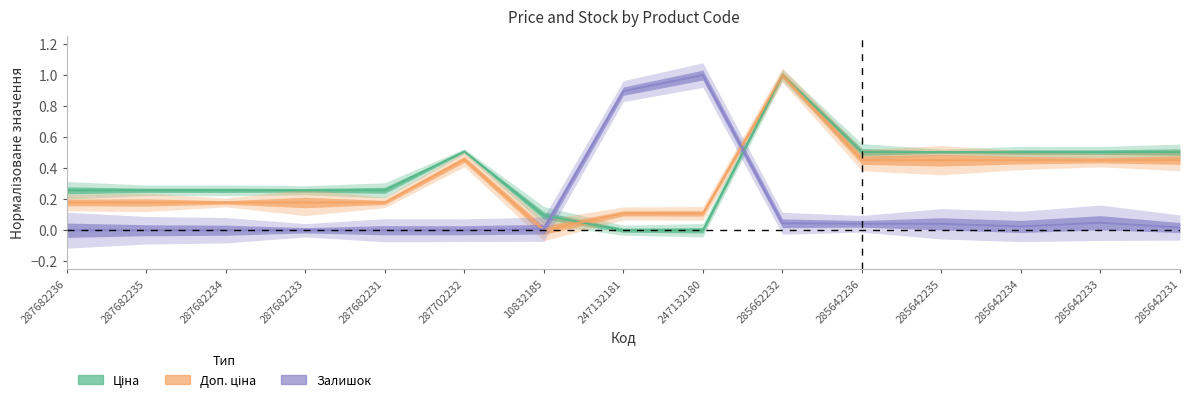

What are all the series names shown in the legend?

Ціна, Доп. ціна, Залишок